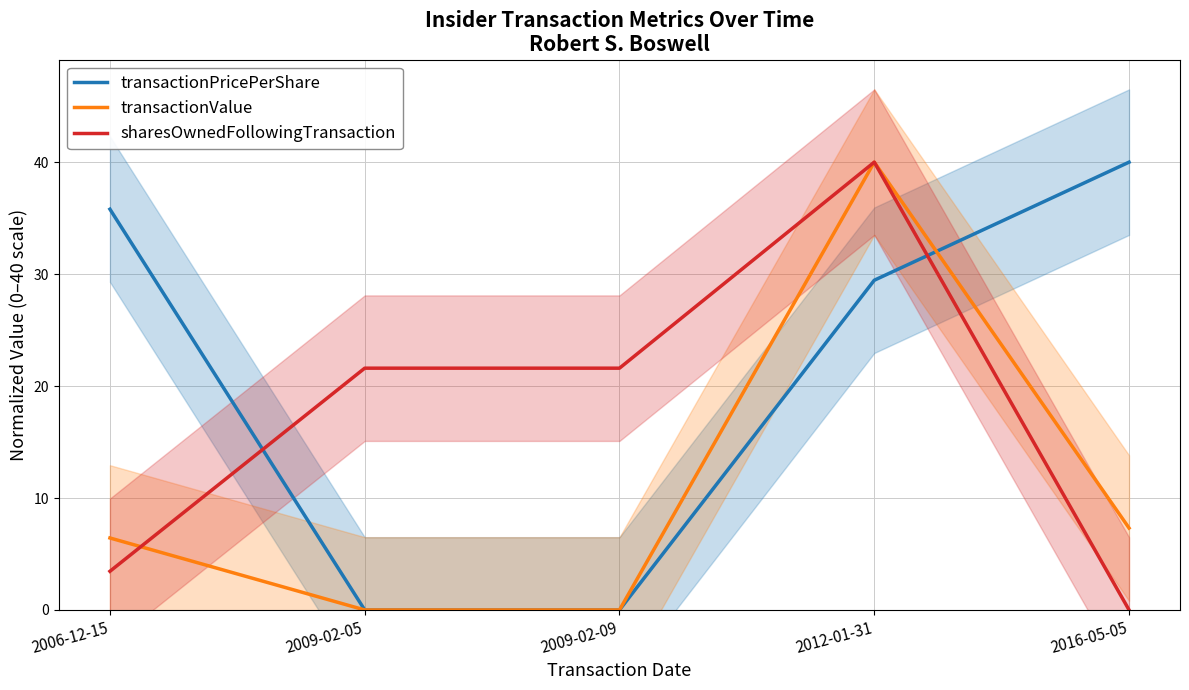

At which label does sharesOwnedFollowingTransaction reach its minimum?

2016-05-05